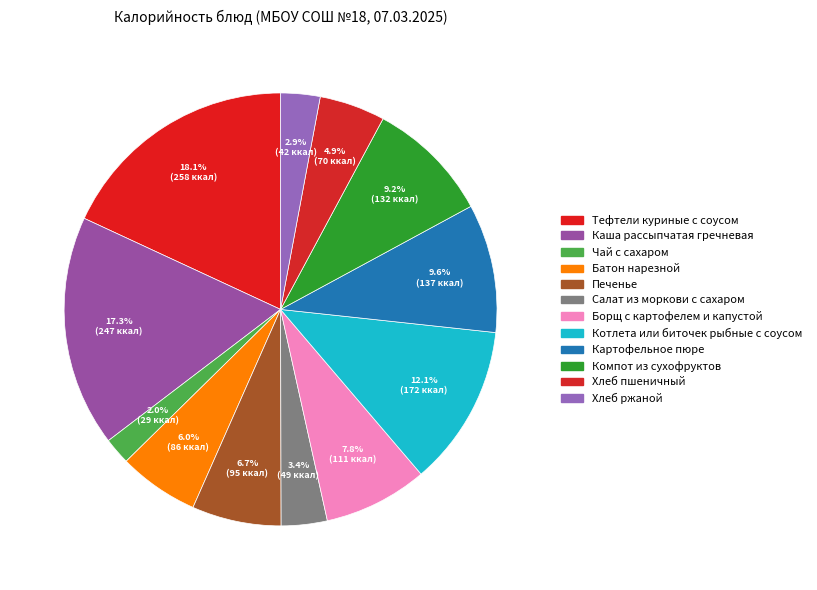

How many slices are in this pie chart?

12